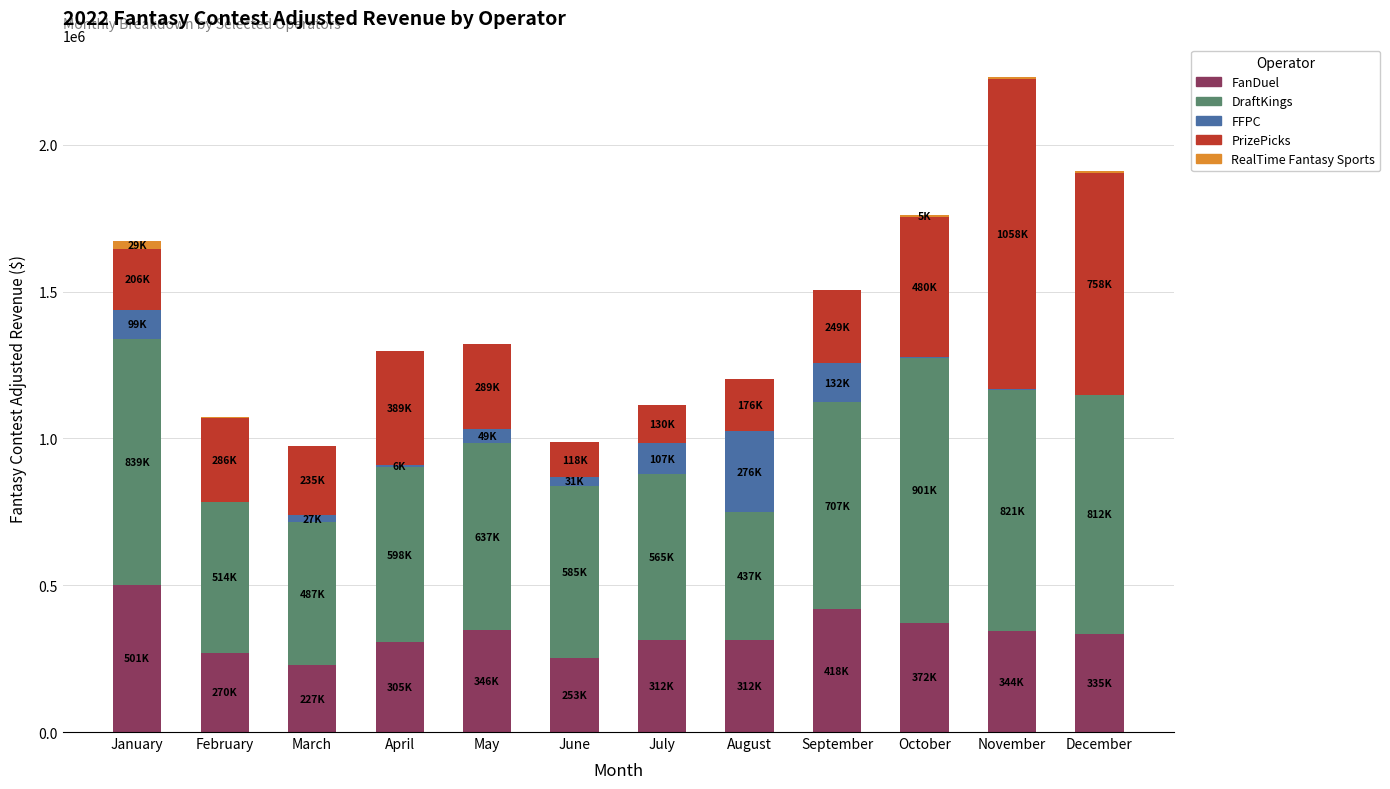

What is the highest value of the FanDuel series?

501289.4